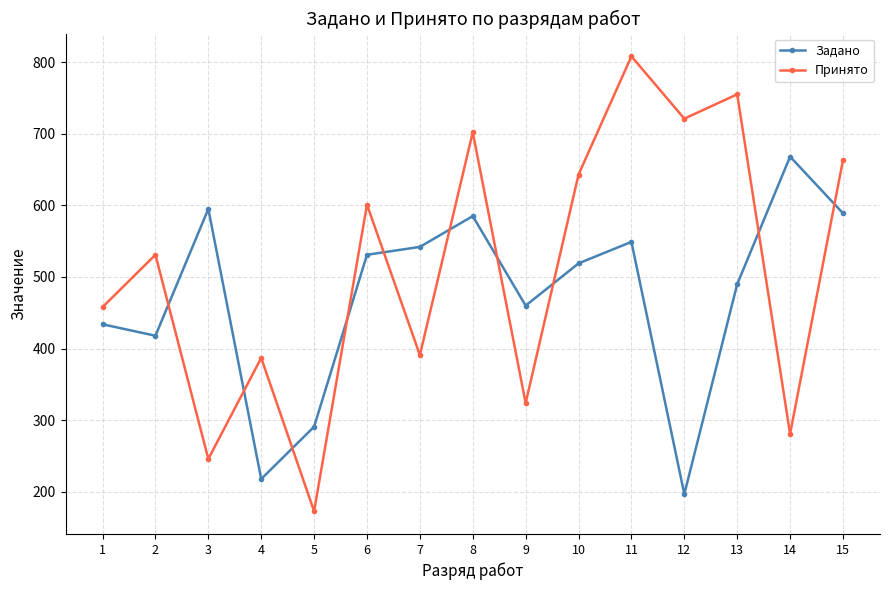

Which series has the widest spread of values?

Принято